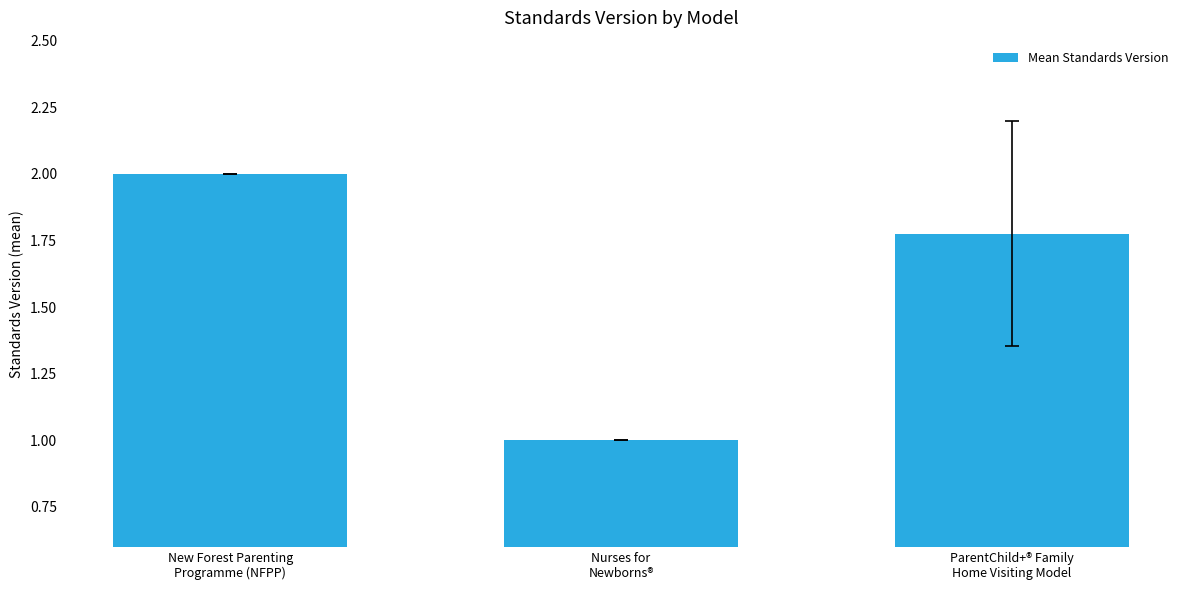

What is the greatest value displayed?

2.0